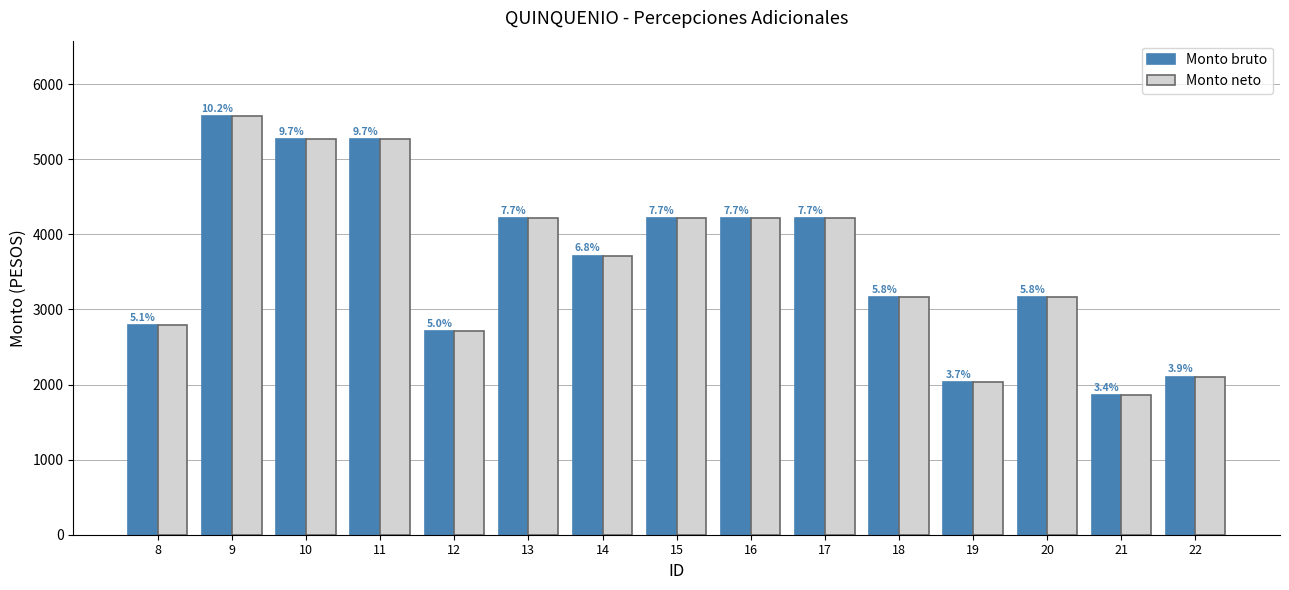

What are all the series names shown in the legend?

Monto bruto, Monto neto